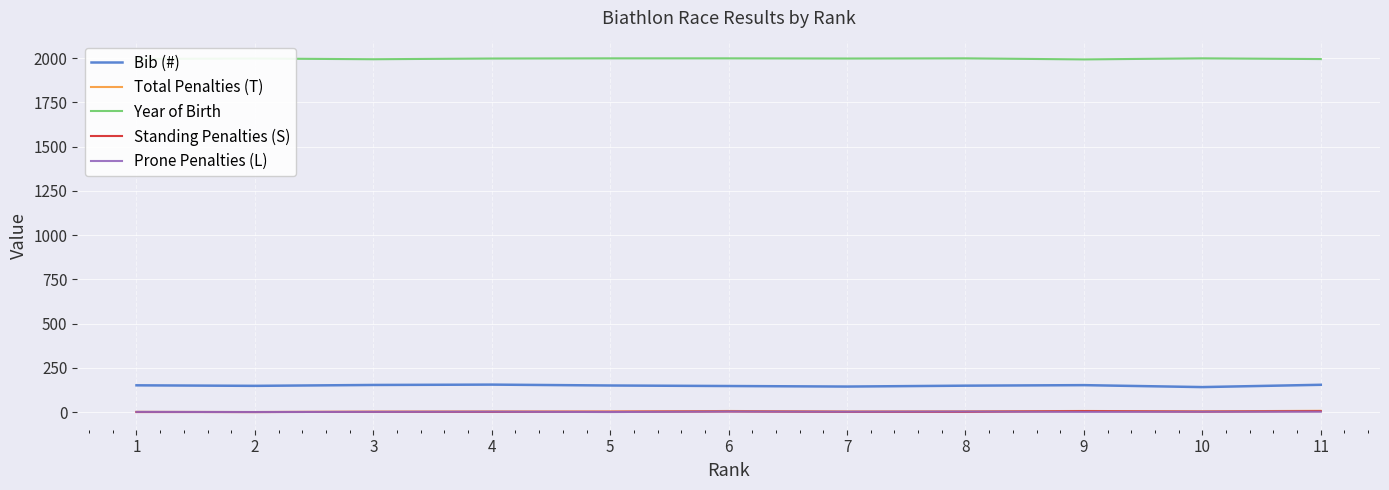

Which series has the widest spread of values?

Bib (#)